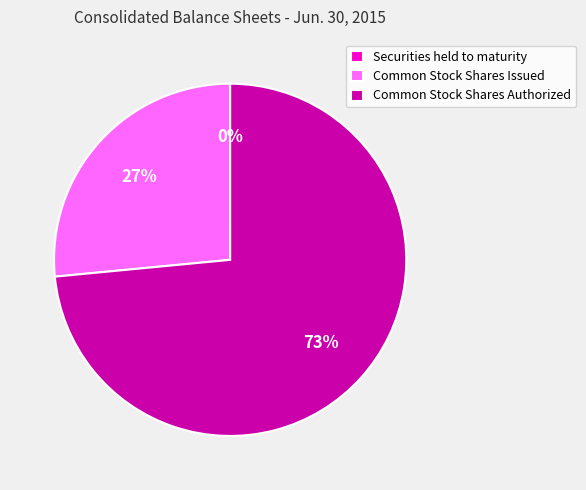

What is the largest slice in the pie chart?

Common Stock Shares Authorized